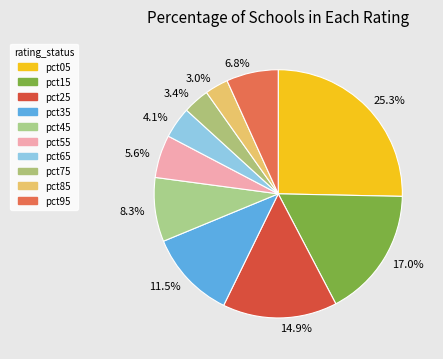

Does pct75 account for over 50% of the chart?

No